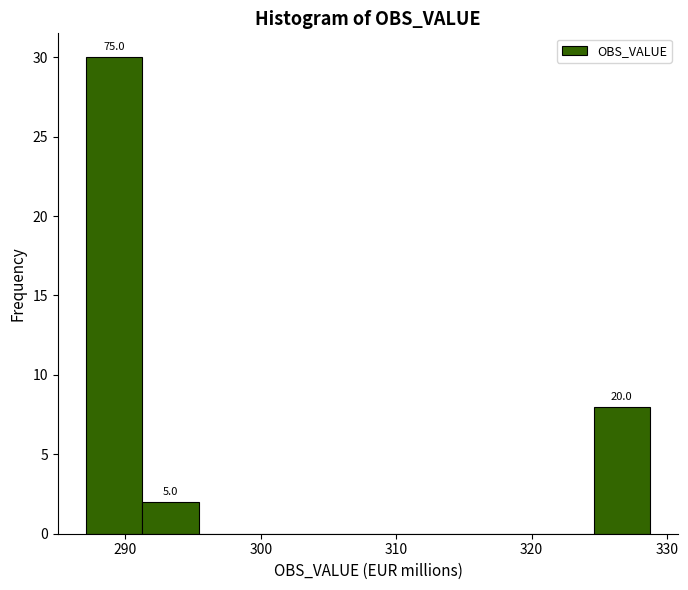

Which range on the x-axis has the tallest bar?

287 to 291